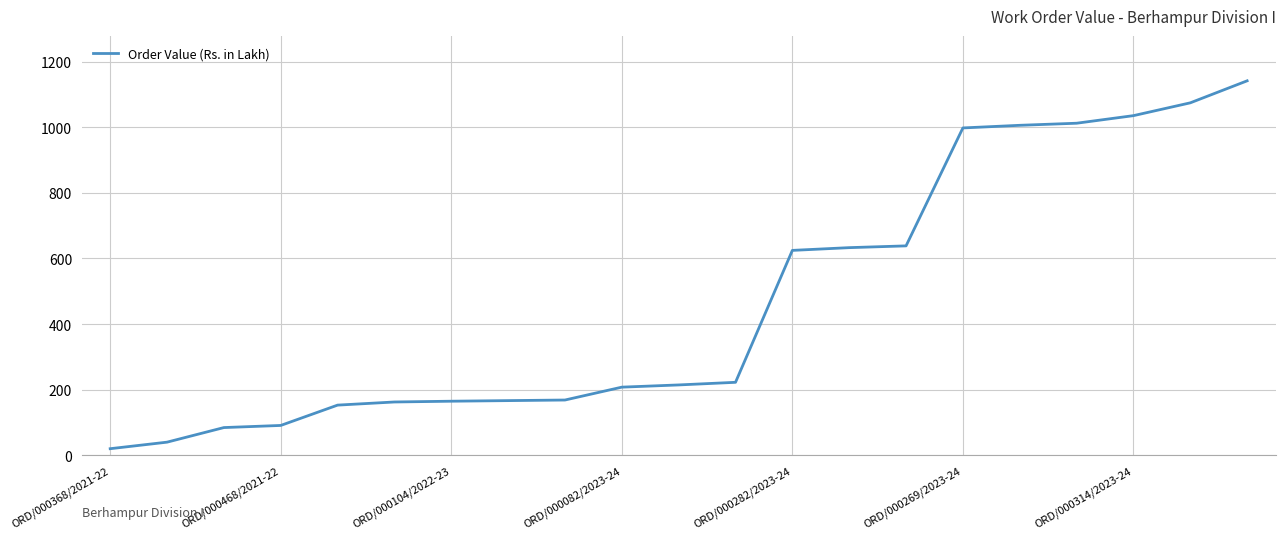

What is the difference between the maximum and minimum values?

1121.6